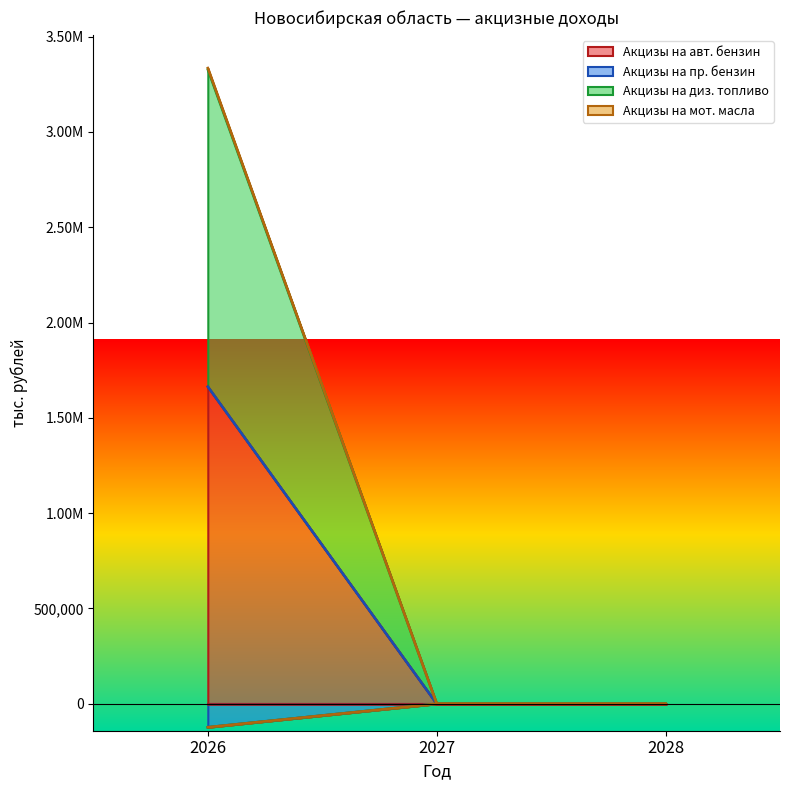

At how many categories does at least one series exceed 2516472?

1